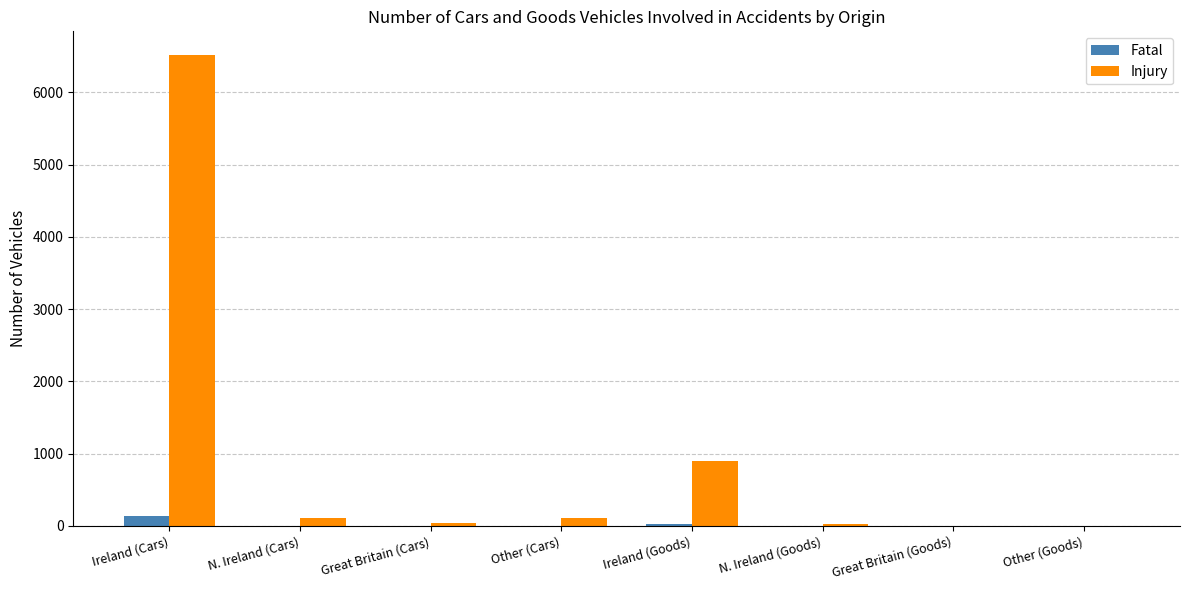

Which series has the largest total across all categories?

Injury